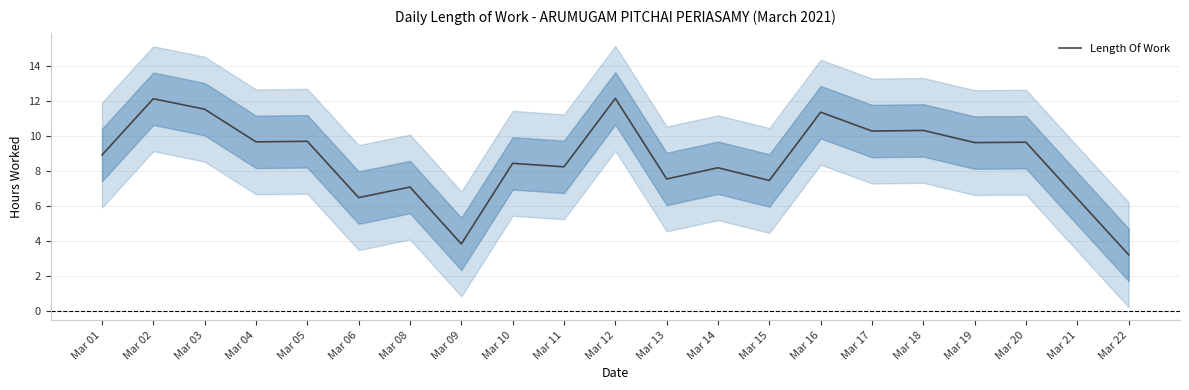

Reading left to right, transcribe all the data shown in this chart.

8.9	12.1	11.5	9.7	9.7	6.5	7.1	3.8	8.4	8.2	12.2	7.5	8.2	7.5	11.4	10.3	10.3	9.6	9.6	6.4	3.2